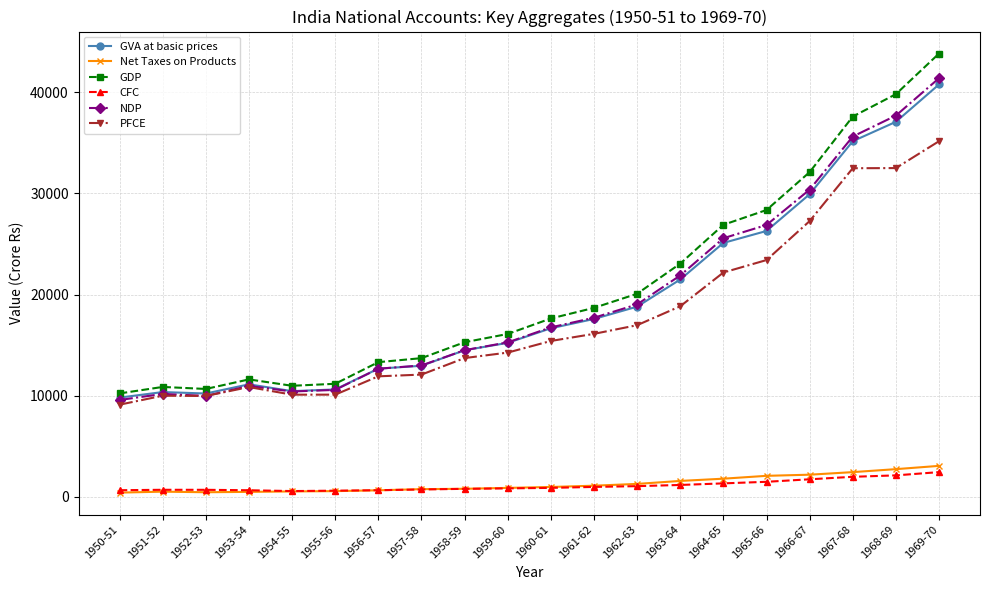

What is the label of the 6th point from the right?

1964-65